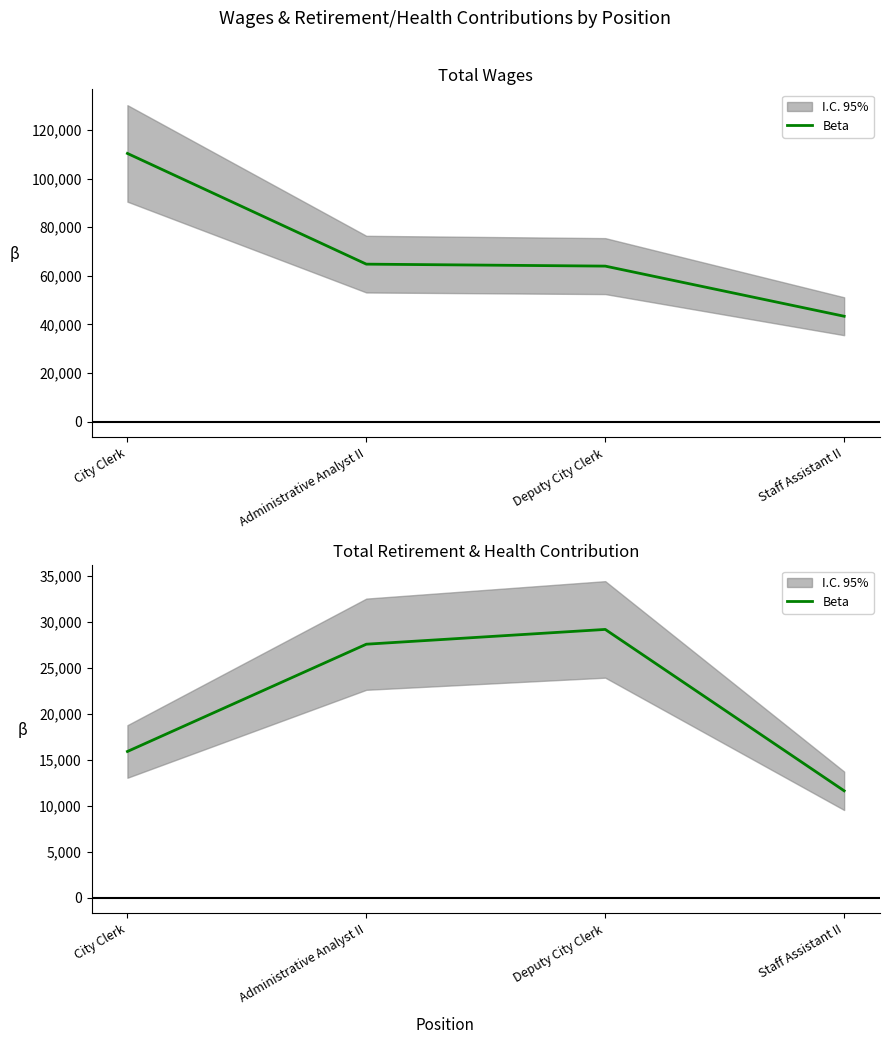

List the labels in order of value, smallest first.

Staff Assistant II, City Clerk, Administrative Analyst II, Deputy City Clerk